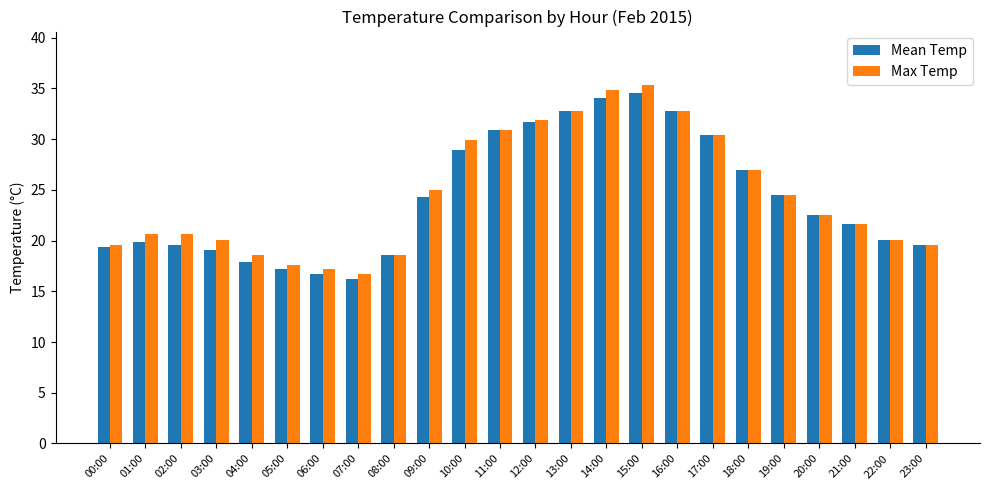

How many groups of bars are there?

24